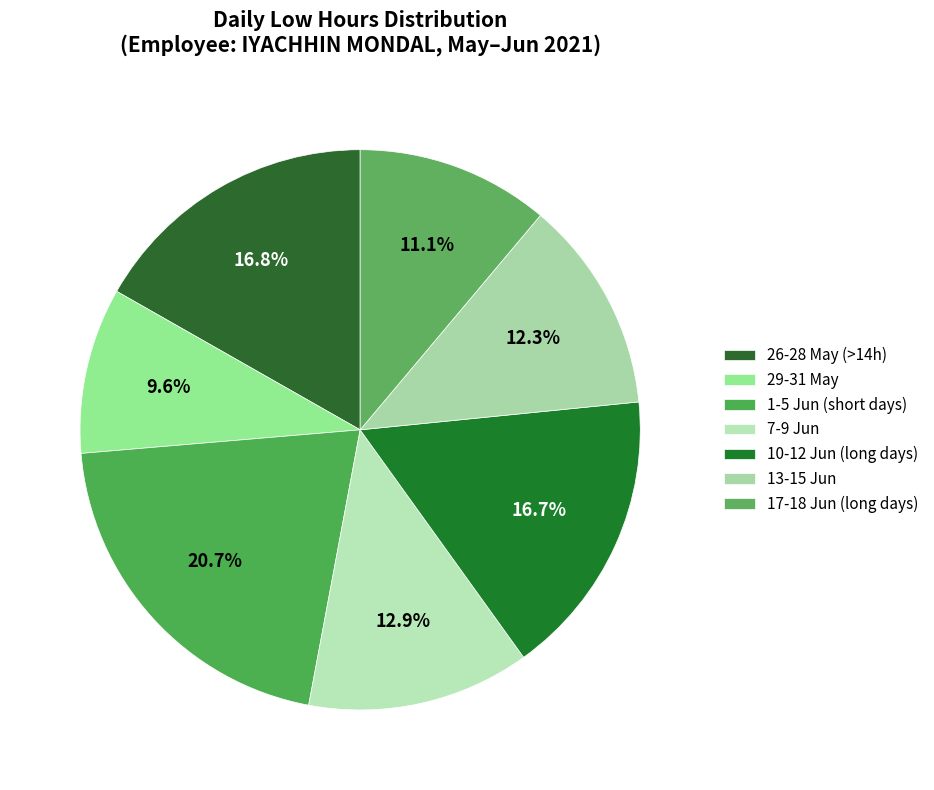

How many segments does this pie chart have?

7